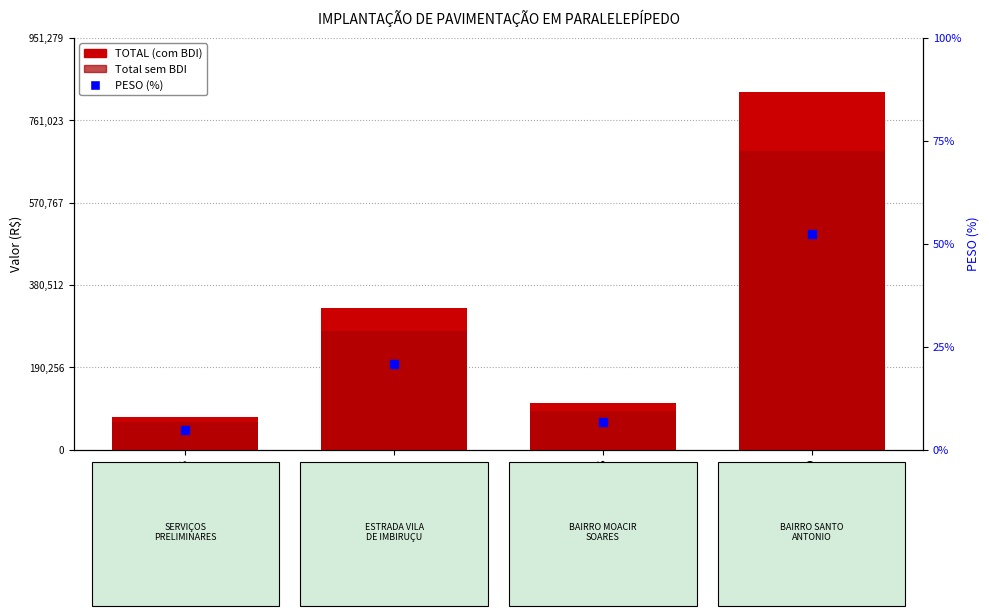

Which series has the largest Y range (max minus min)?

TOTAL